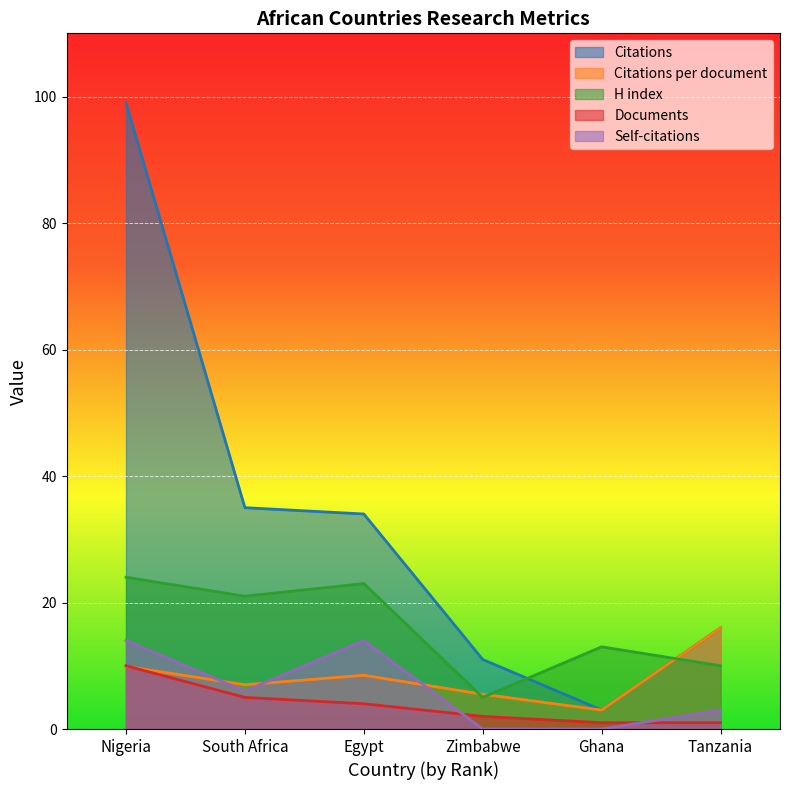

Does the chart display data point markers on the line(s)?

No